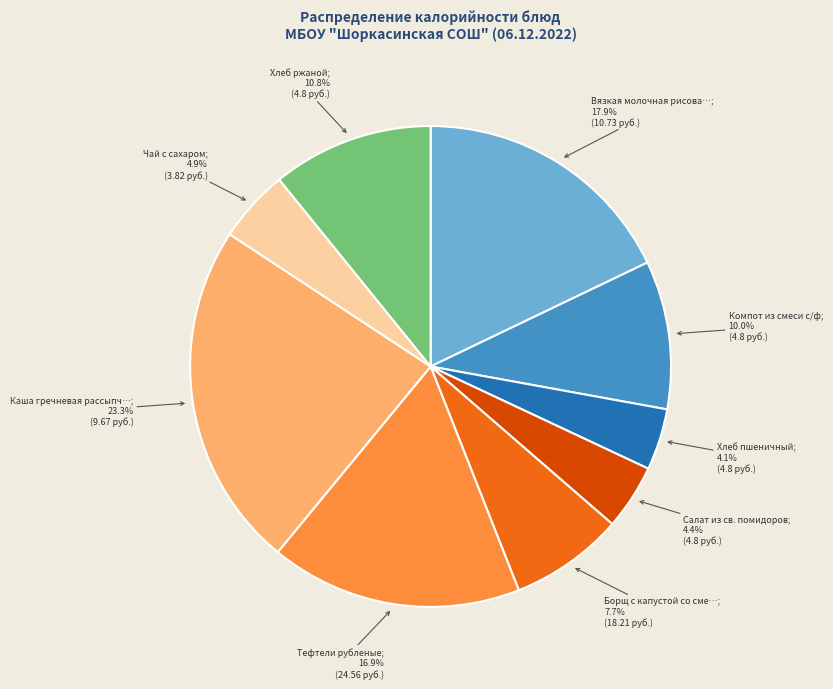

Is there a majority slice in this chart?

No